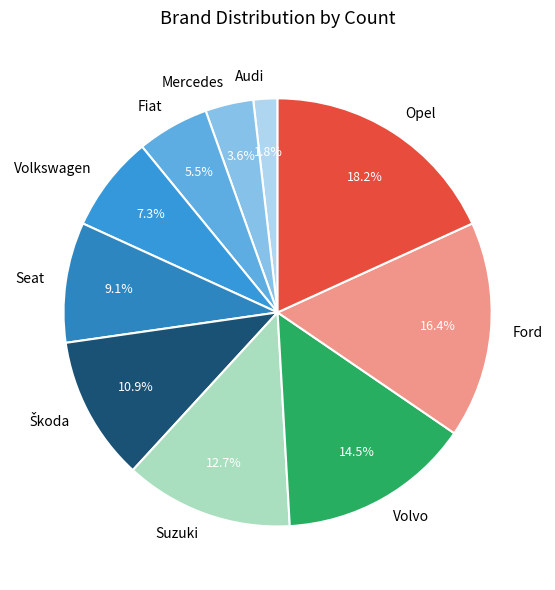

Does any single category account for the majority?

No